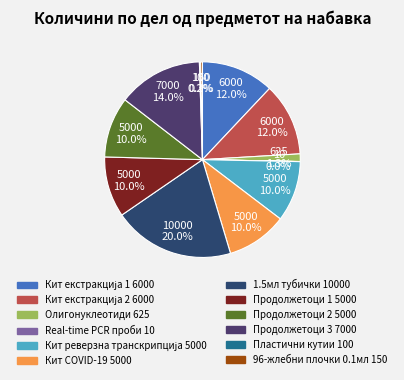

How many slices are in this pie chart?

12